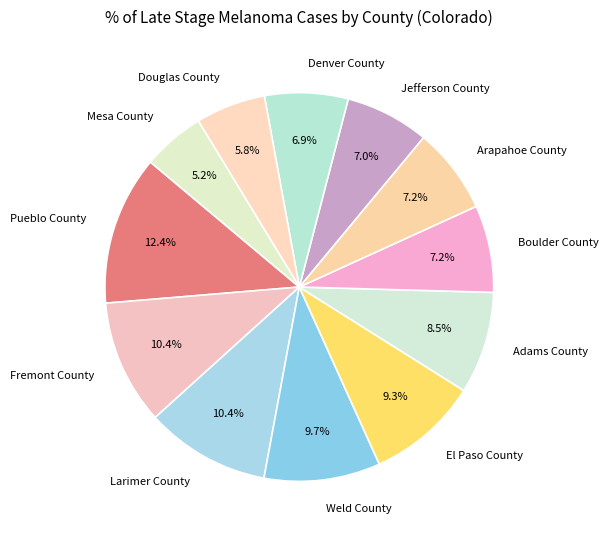

Approximately how many times larger is the value at Pueblo County compared to El Paso County?

1.3